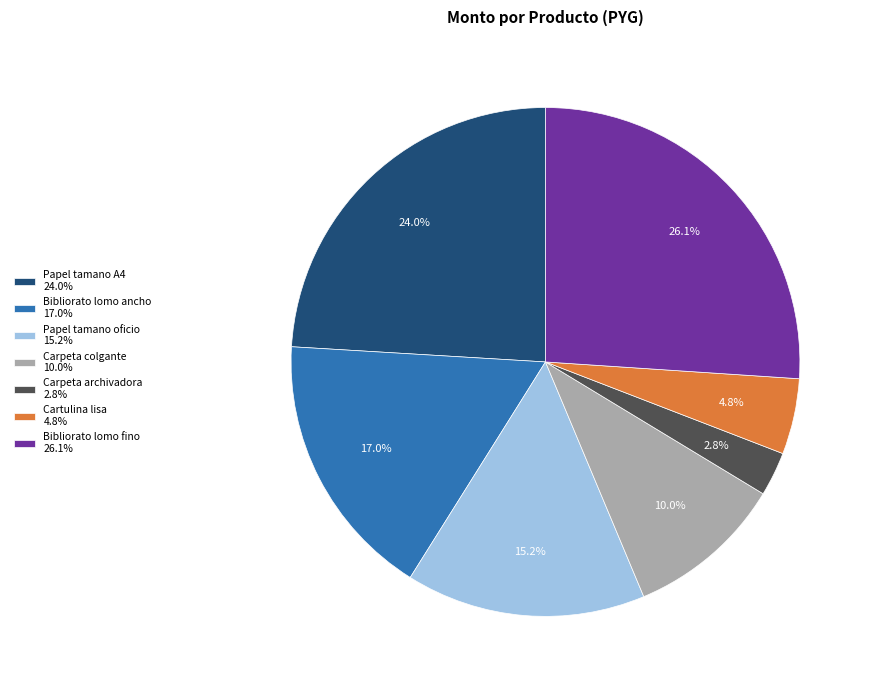

True or false: Carpeta archivadora accounts for 3% of the total.

True